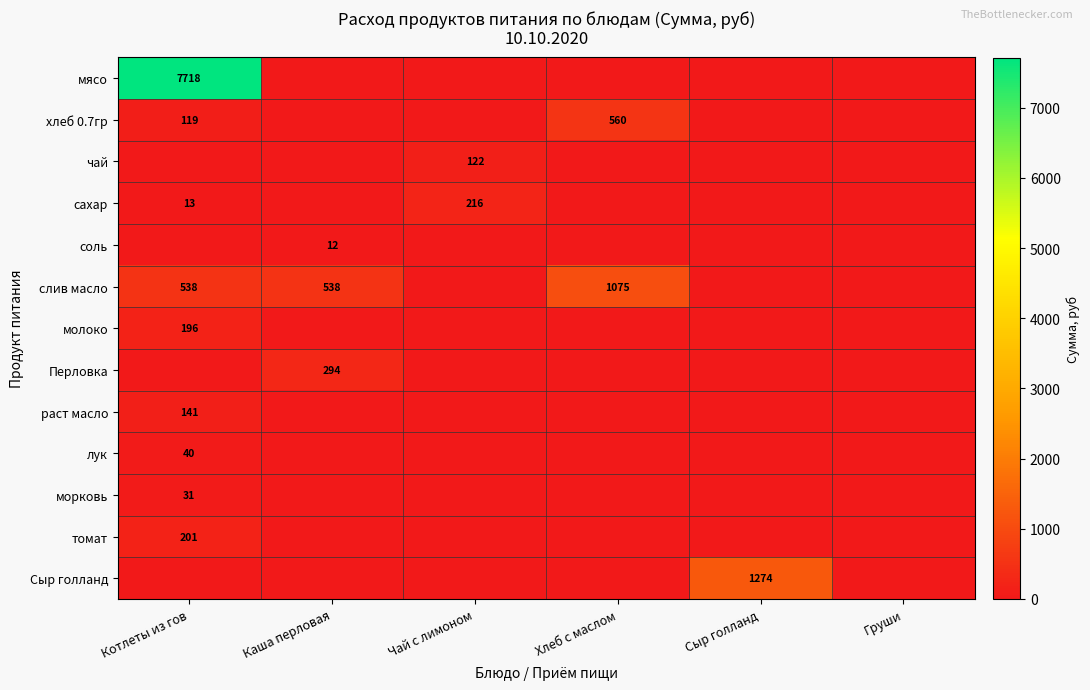

Is the value of слив масло at Сыр голланд greater than the value of морковь at Хлеб с маслом?

No